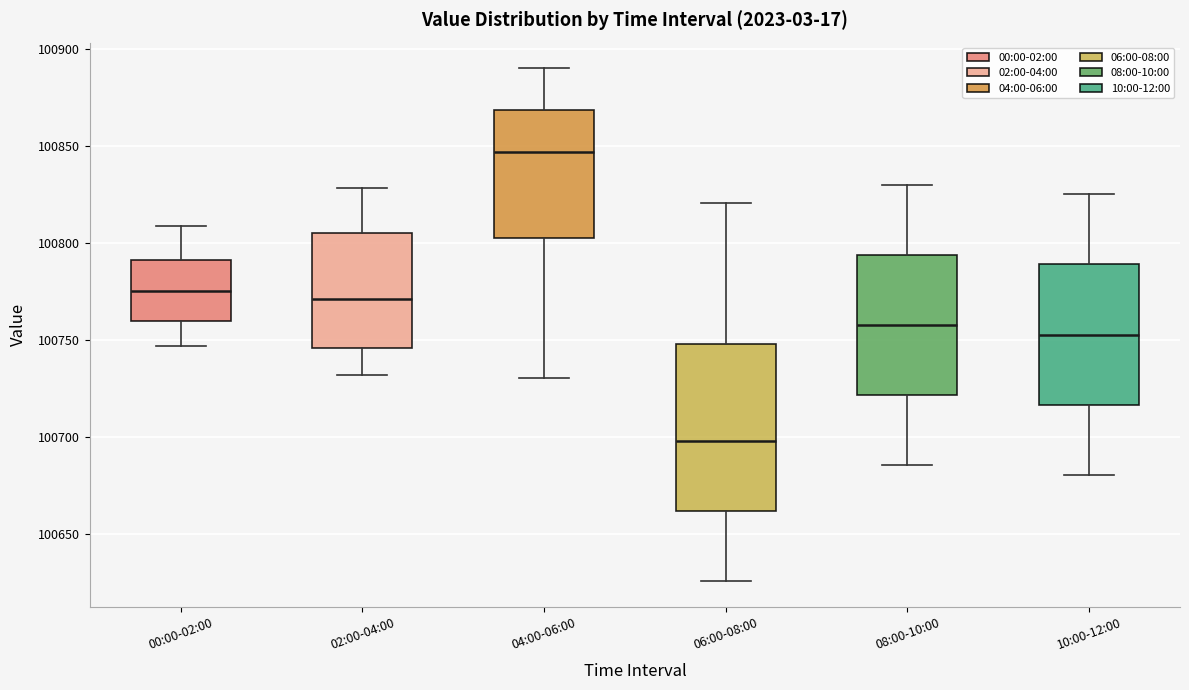

Which box's median line is the lowest?

06:00-08:00